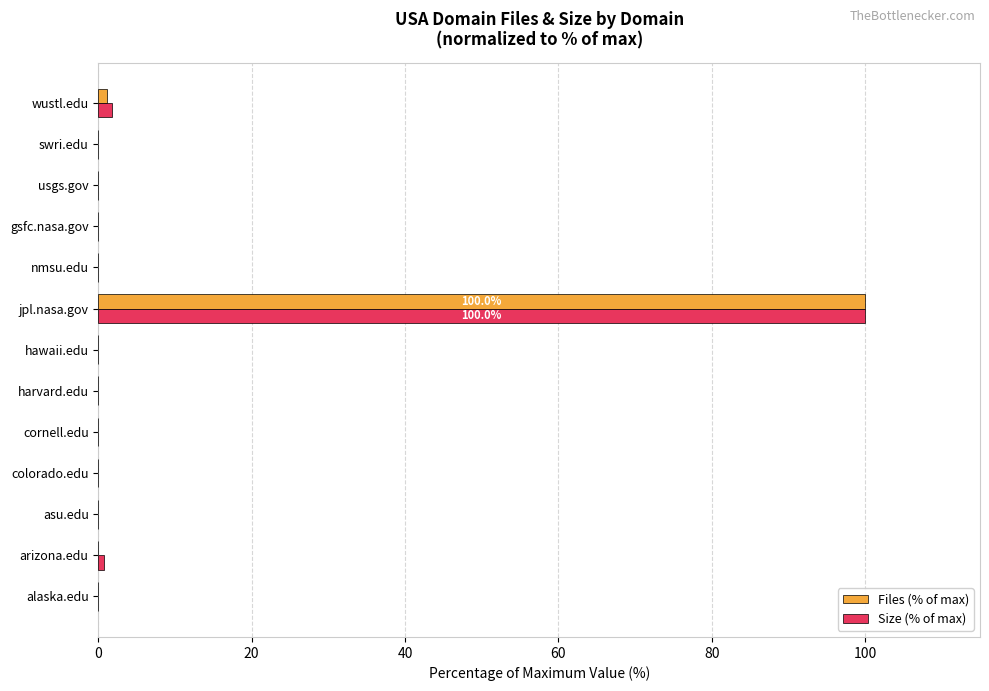

What is the sum of all Files (% of max) values?

101.1